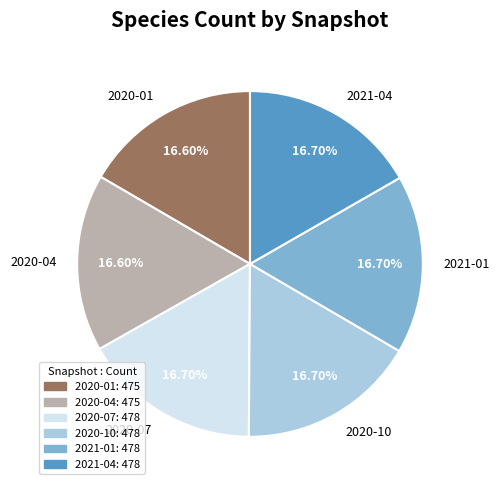

Is there any slice that represents more than half of the pie?

No